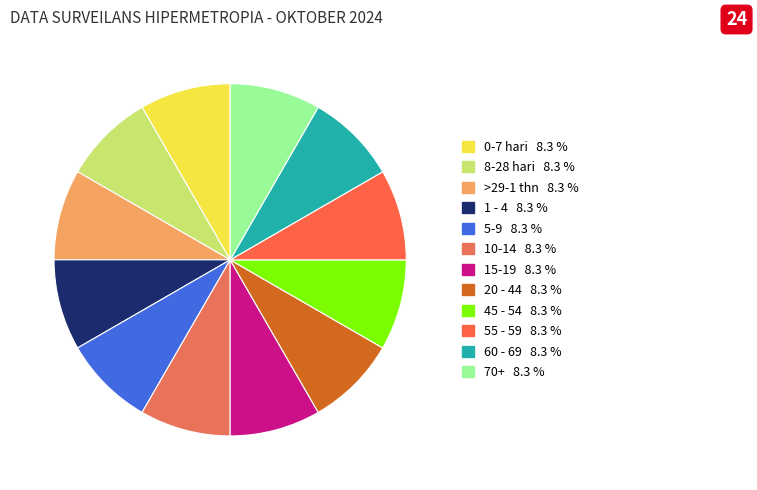

Which slice is the smallest?

0-7 hari